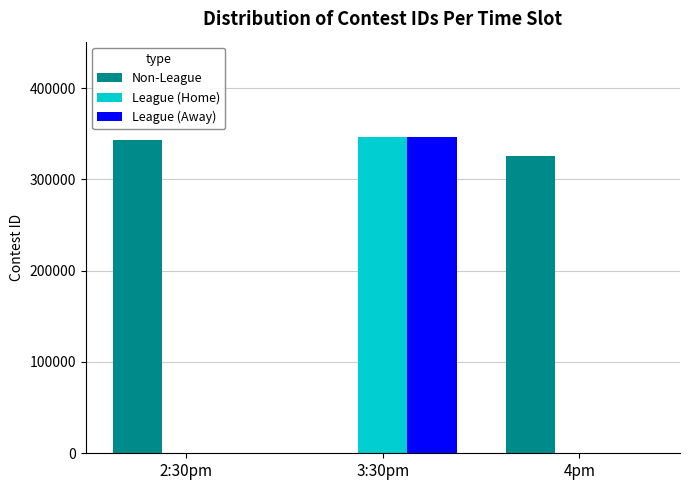

Count the number of data series in this chart.

3